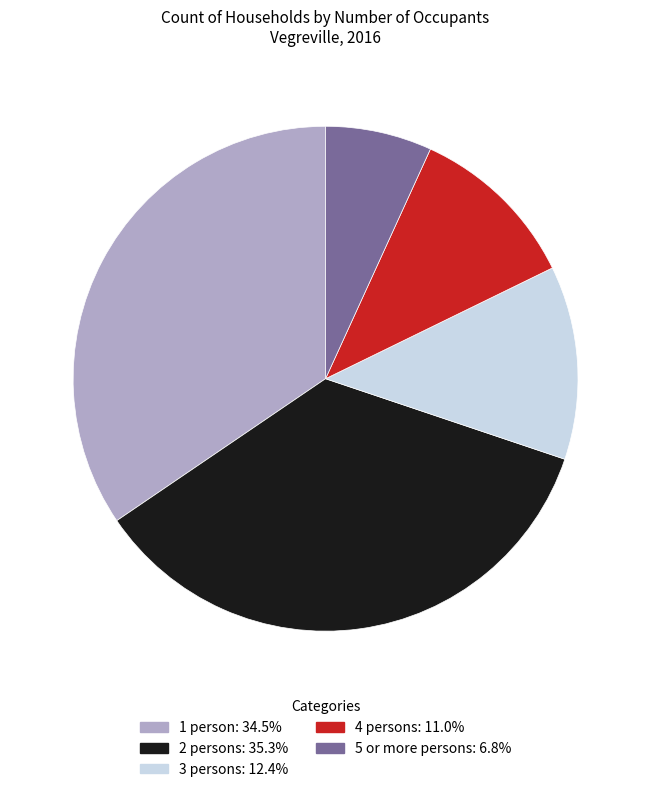

Count the number of slices in the pie.

5